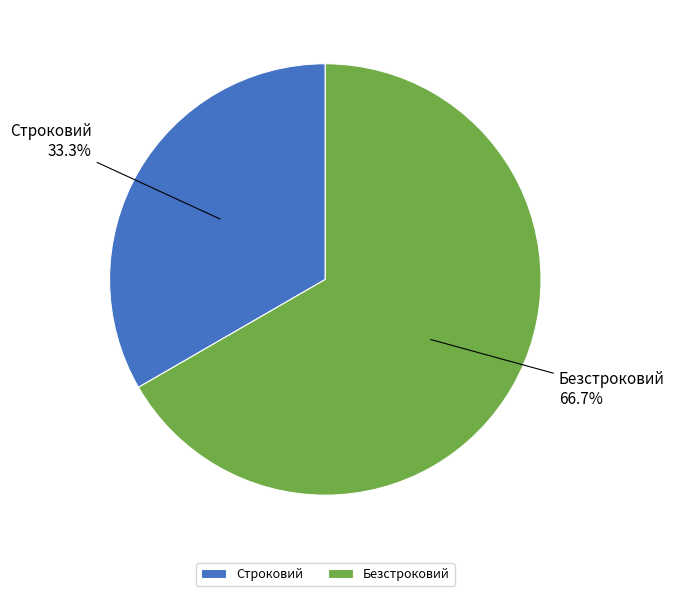

To the nearest percent, what portion does Строковий represent?

33%